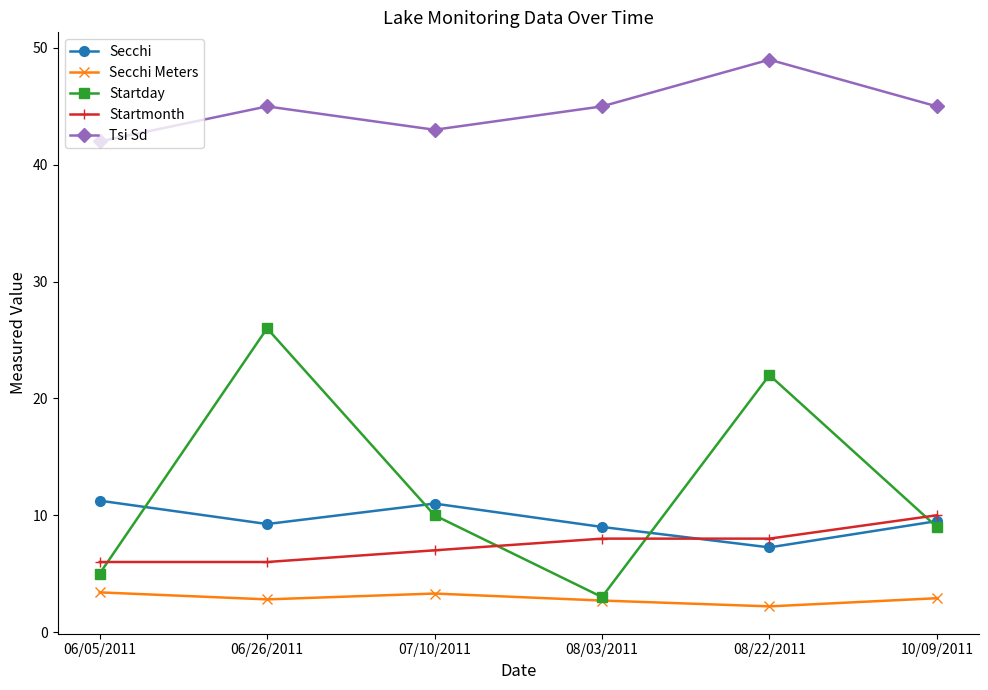

What are all the series names shown in the legend?

Secchi, Secchi Meters, Startday, Startmonth, Tsi Sd